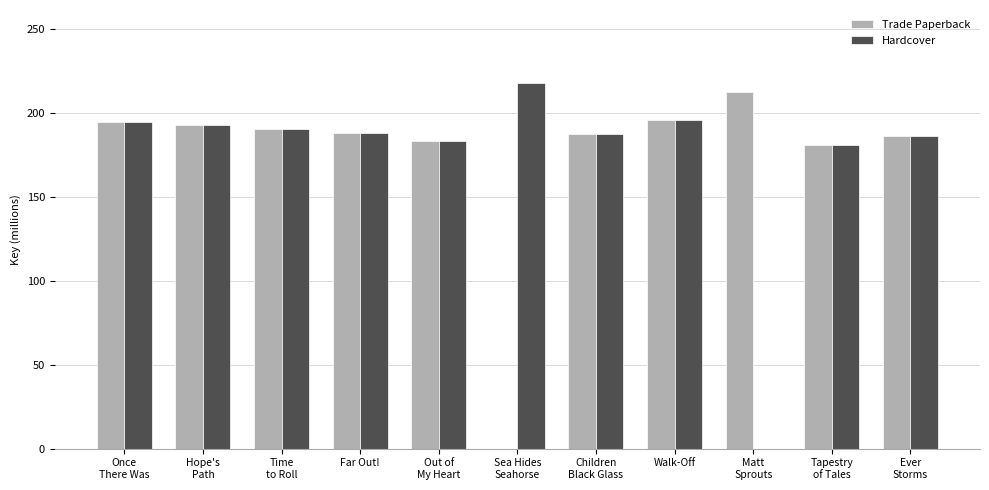

Is the value of Trade Paperback at Once
There Was greater than the value of Hardcover at Ever
Storms?

Yes